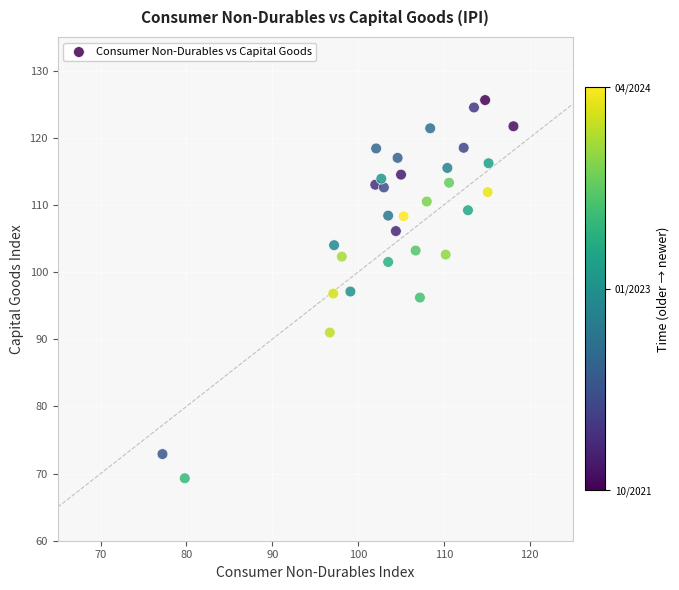

What is the range of X values (max minus min)?

40.9